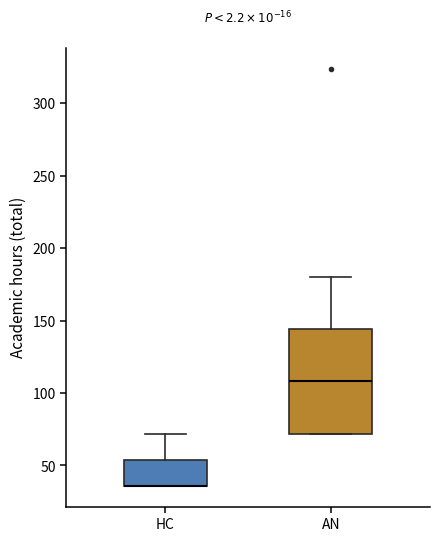

Where does the upper whisker of the box for HC end on the y-axis? The values are not printed on the chart, so give them approximately, as read against the axis.

70